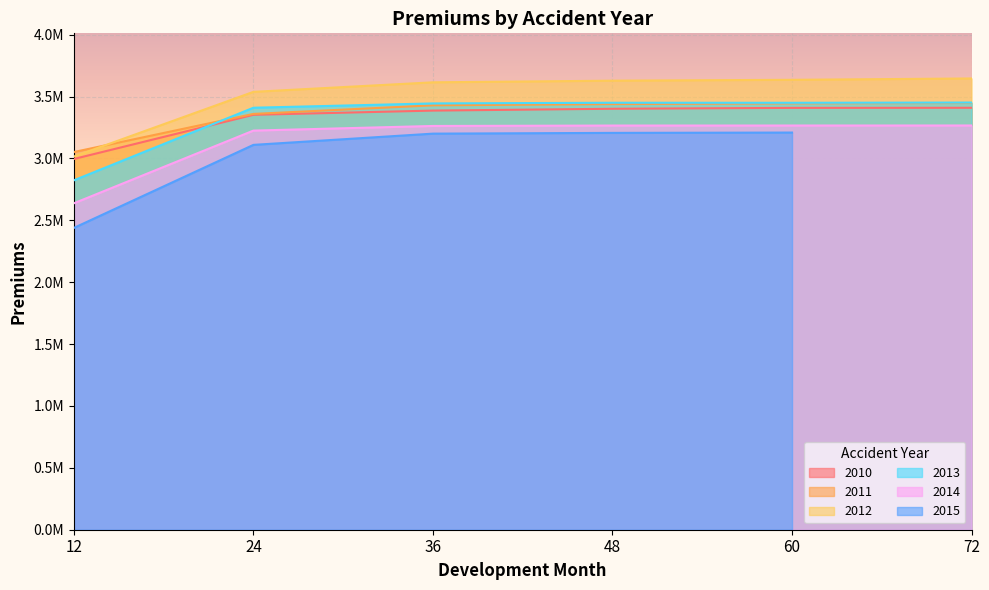

True or false: 2010 and 2014 cross at least once.

False